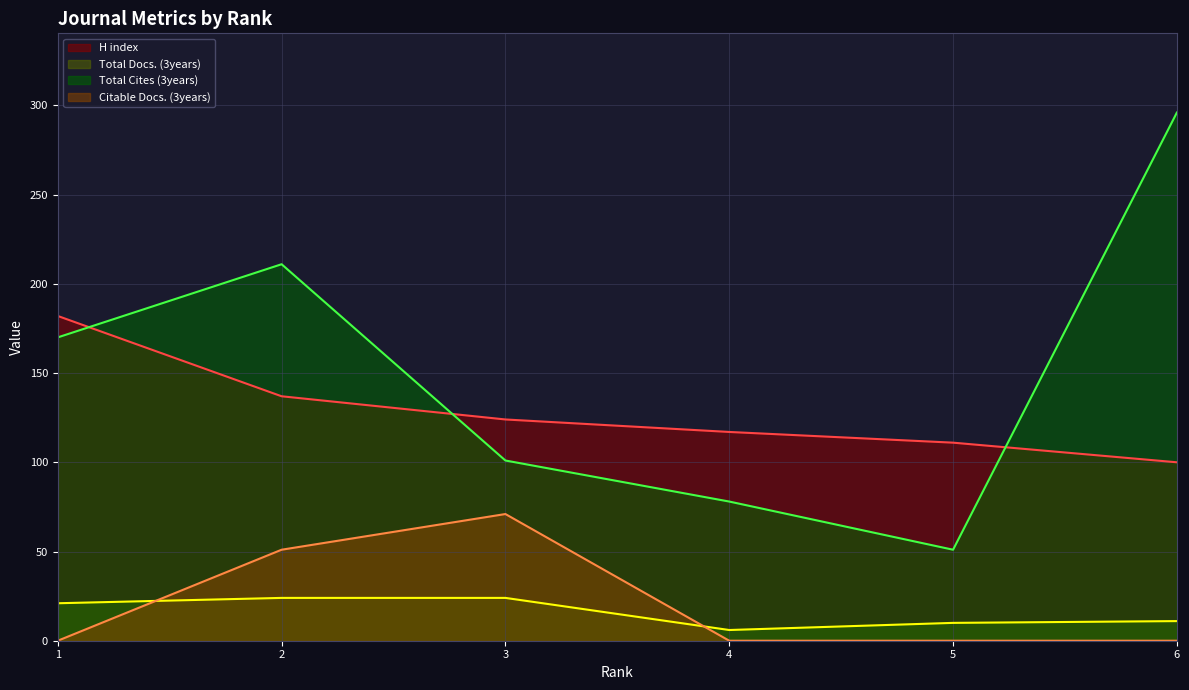

Reading left to right, extract all data points from this chart.

H index: 182	137	124	117	111	100
Total Docs. (3years): 21	24	24	6	10	11
Total Cites (3years): 170	211	101	78	51	296
Citable Docs. (3years): 0	51	71	0	0	0